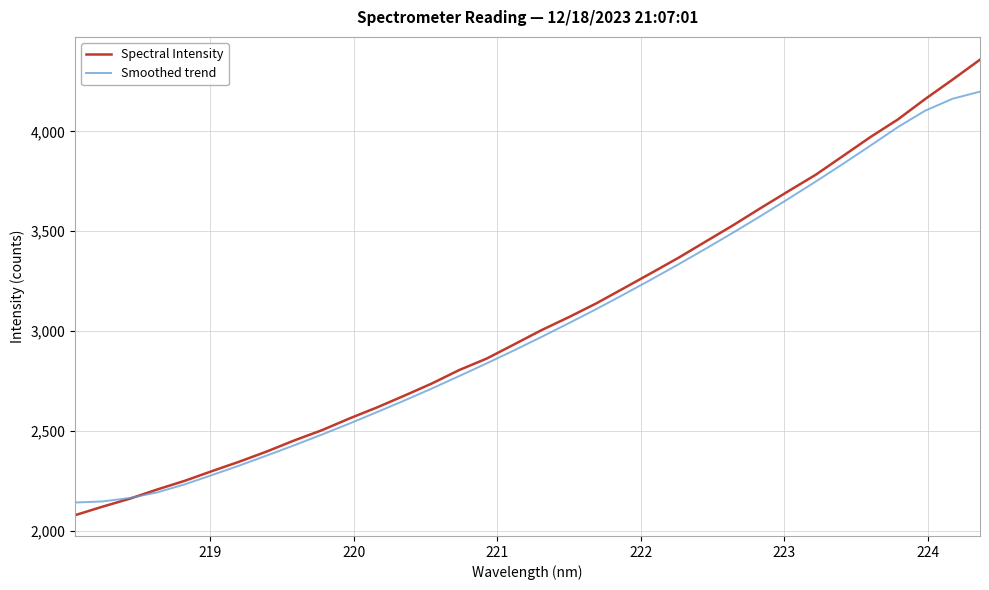

List the series in order of their peak value, lowest first.

Smoothed trend, Spectral Intensity